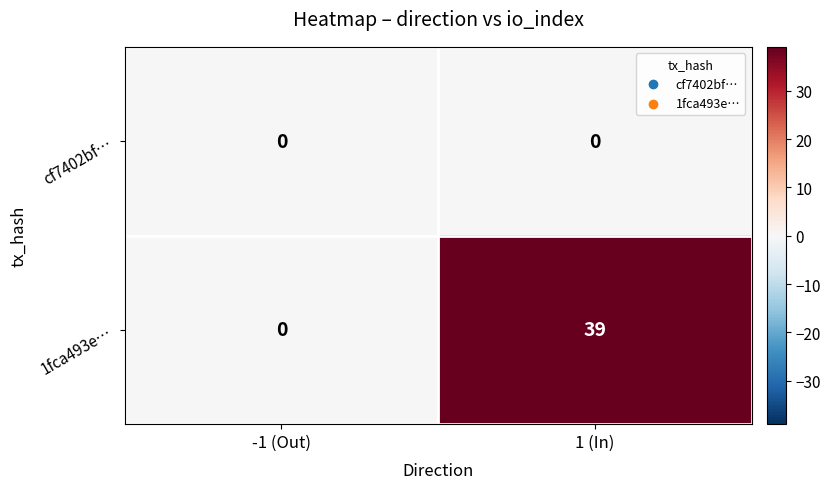

What is the maximum value shown in the chart?

39